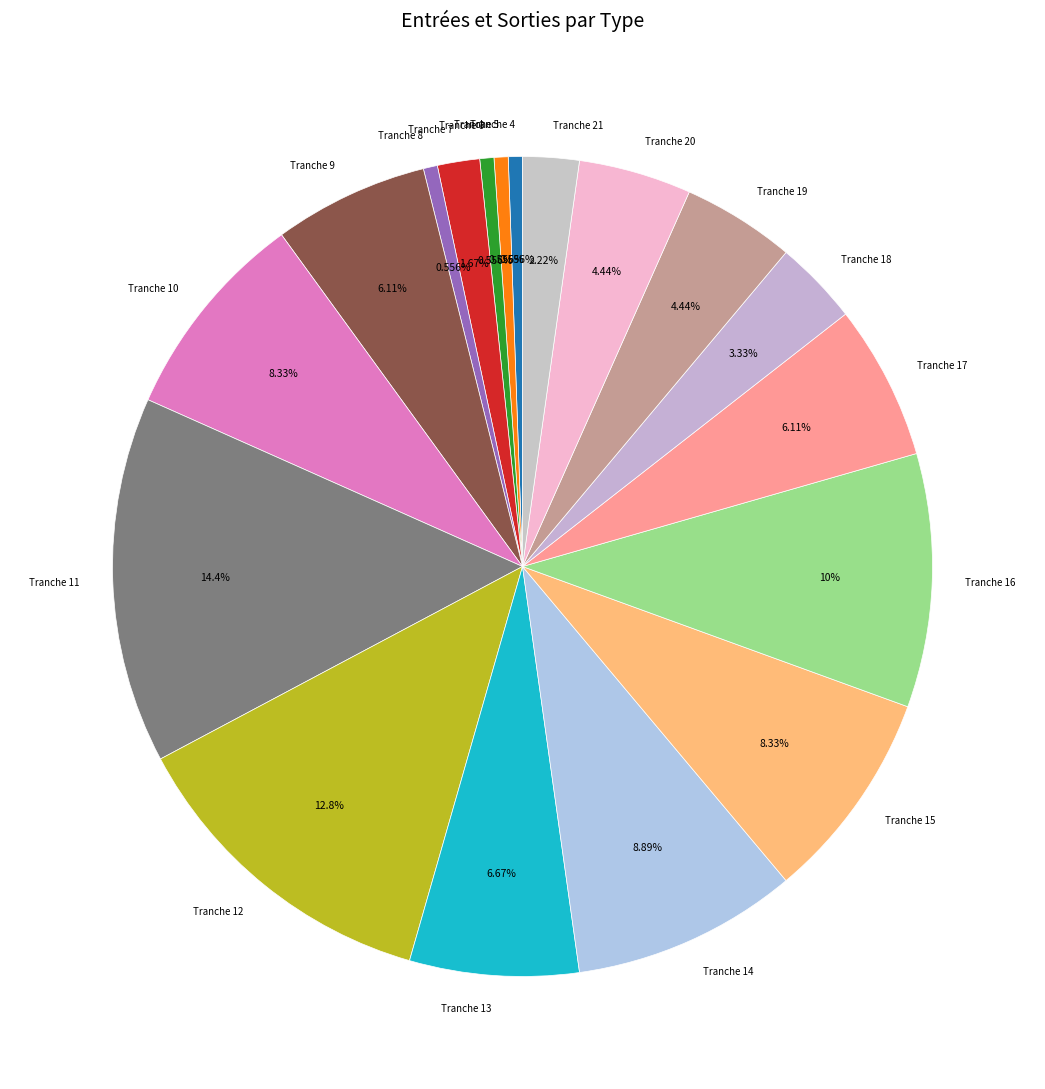

Between Tranche 10 and Tranche 14, which is larger?

Tranche 14